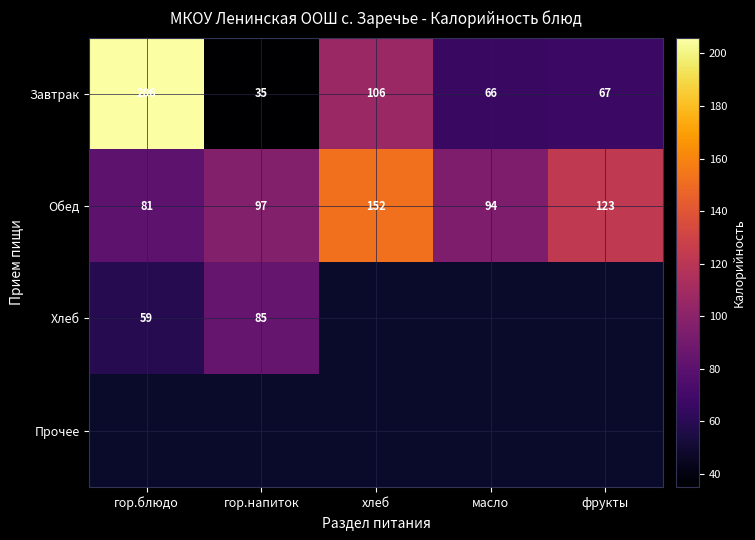

What is the average value of the Завтрак series?

96